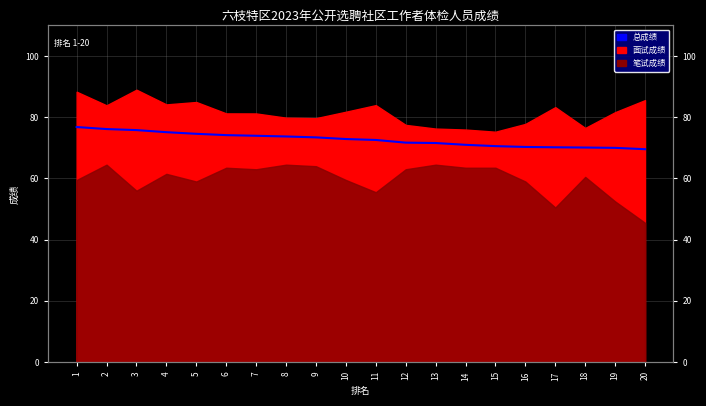

What is the value of the 3rd point from the left?

75.8